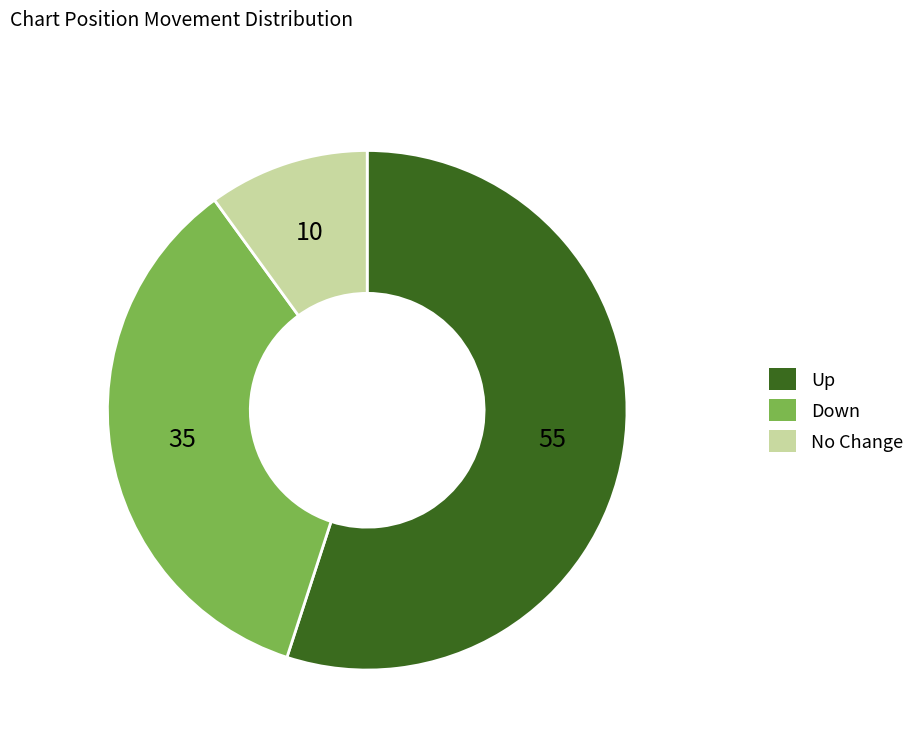

Which has a higher value, Down or No Change?

Down